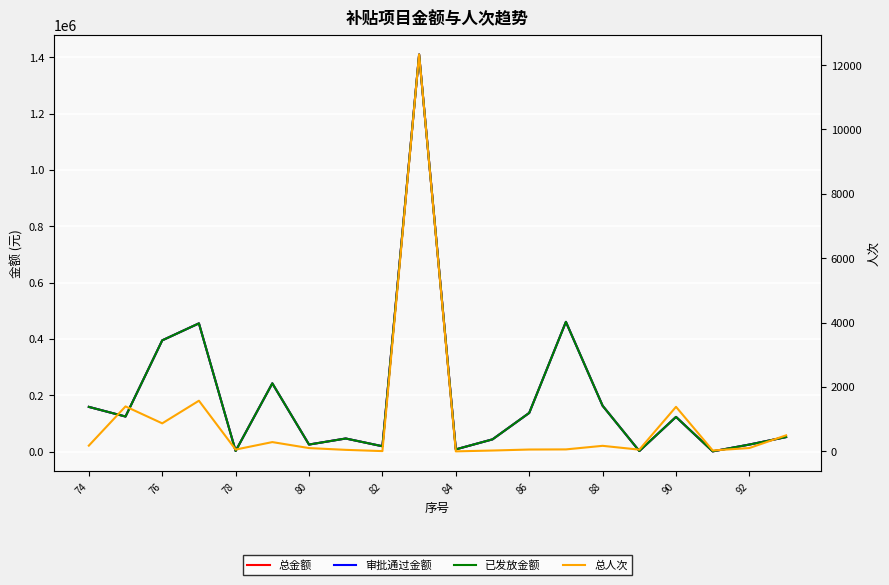

What is the sum of all 总金额 values?

3905788